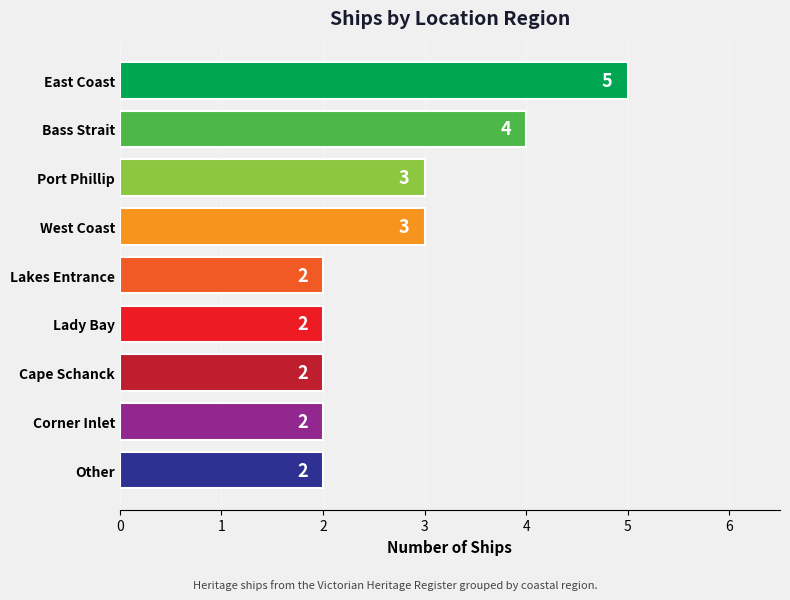

What is the average value?

3